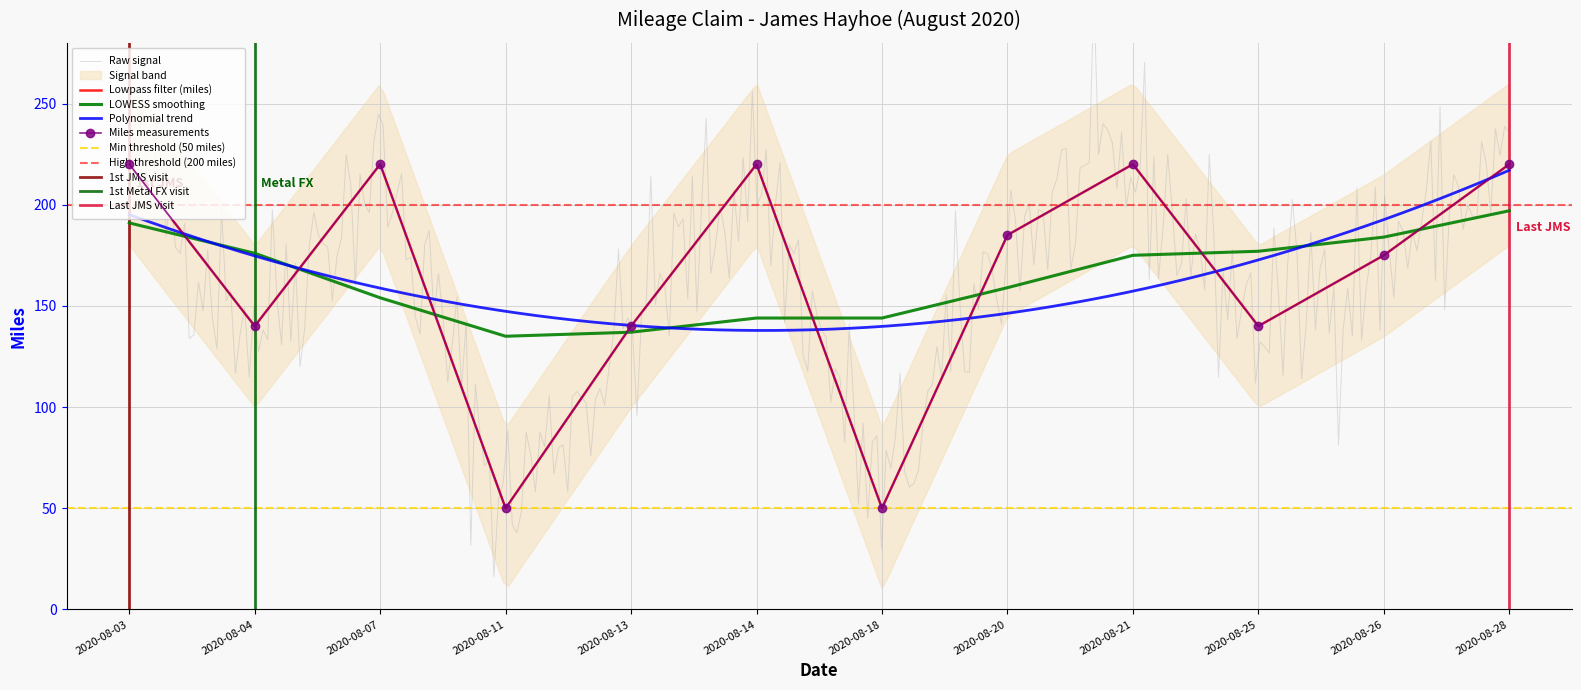

Which has a higher value, 2020-08-28 or 2020-08-21?

2020-08-28